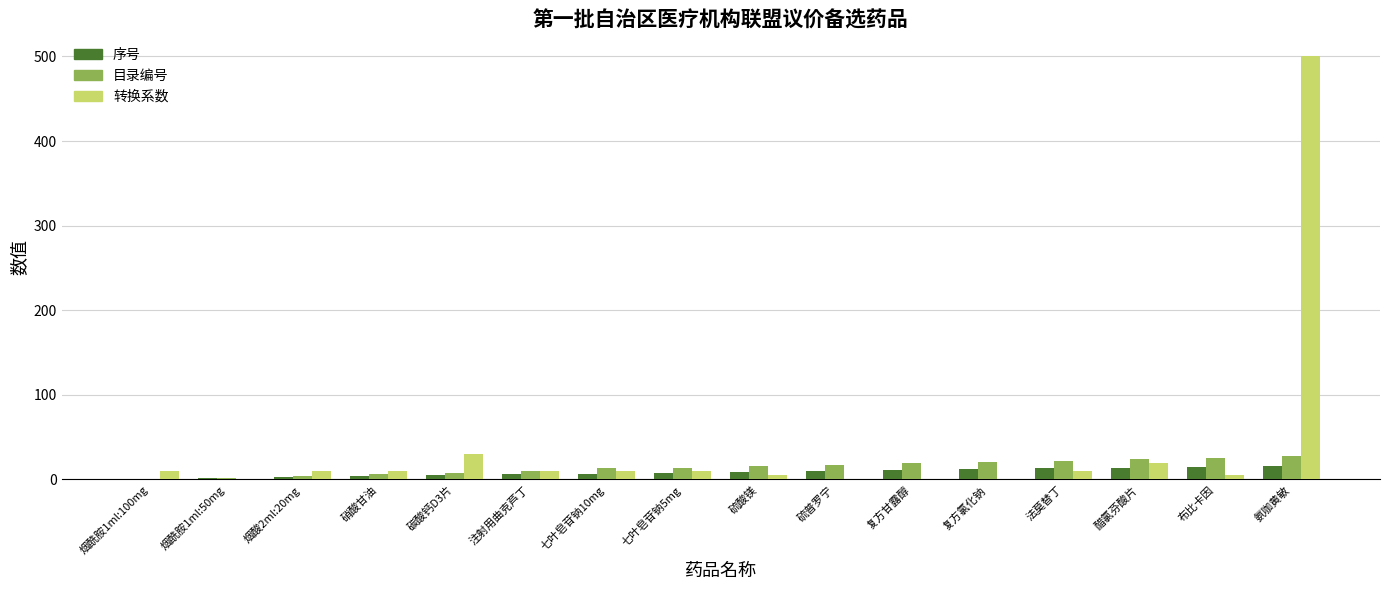

What is the spread (max minus min) of values at 复方氯化钠?

20